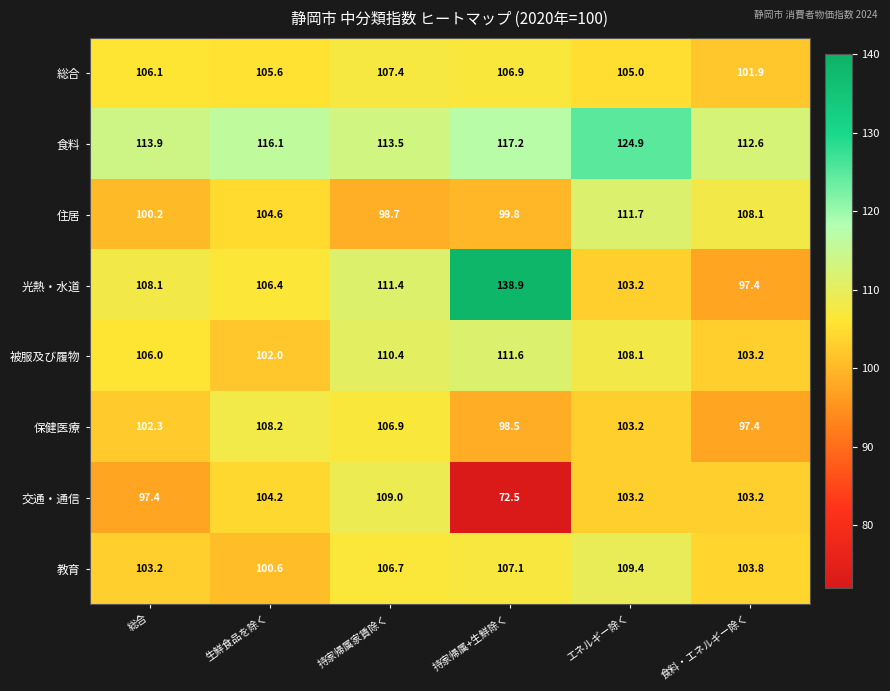

Which category has the highest value in the 保健医療 series?

生鮮食品を除く